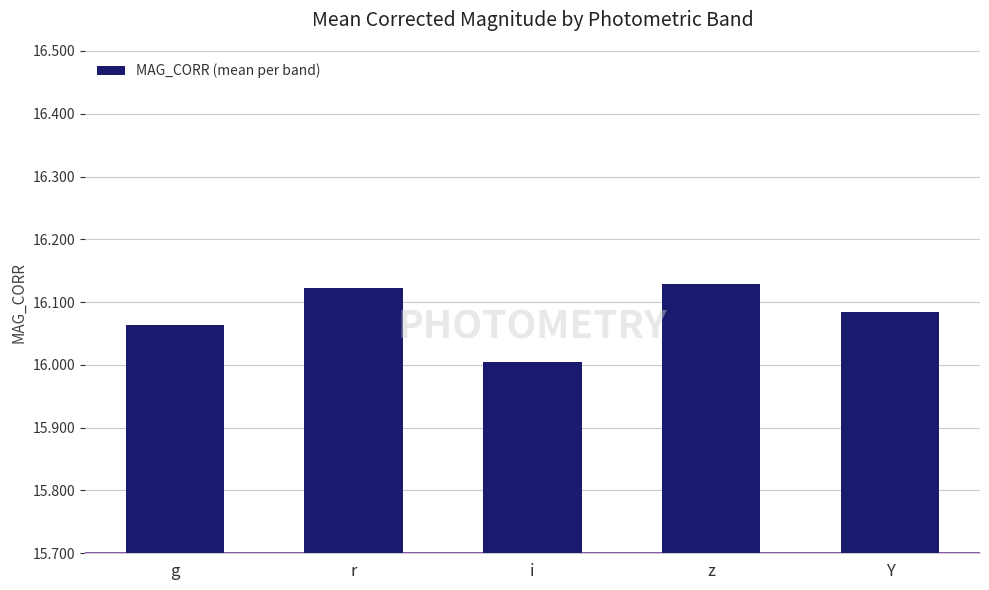

List the labels in order of value, smallest first.

i, g, Y, r, z